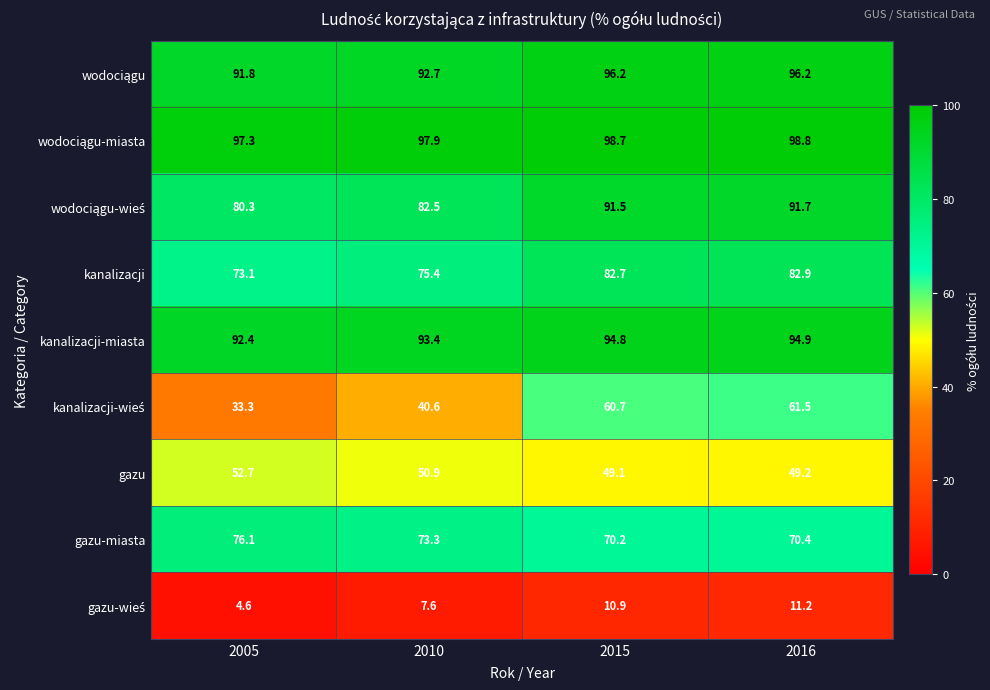

List the labels in order of kanalizacji-miasta value, largest first.

2016, 2015, 2010, 2005